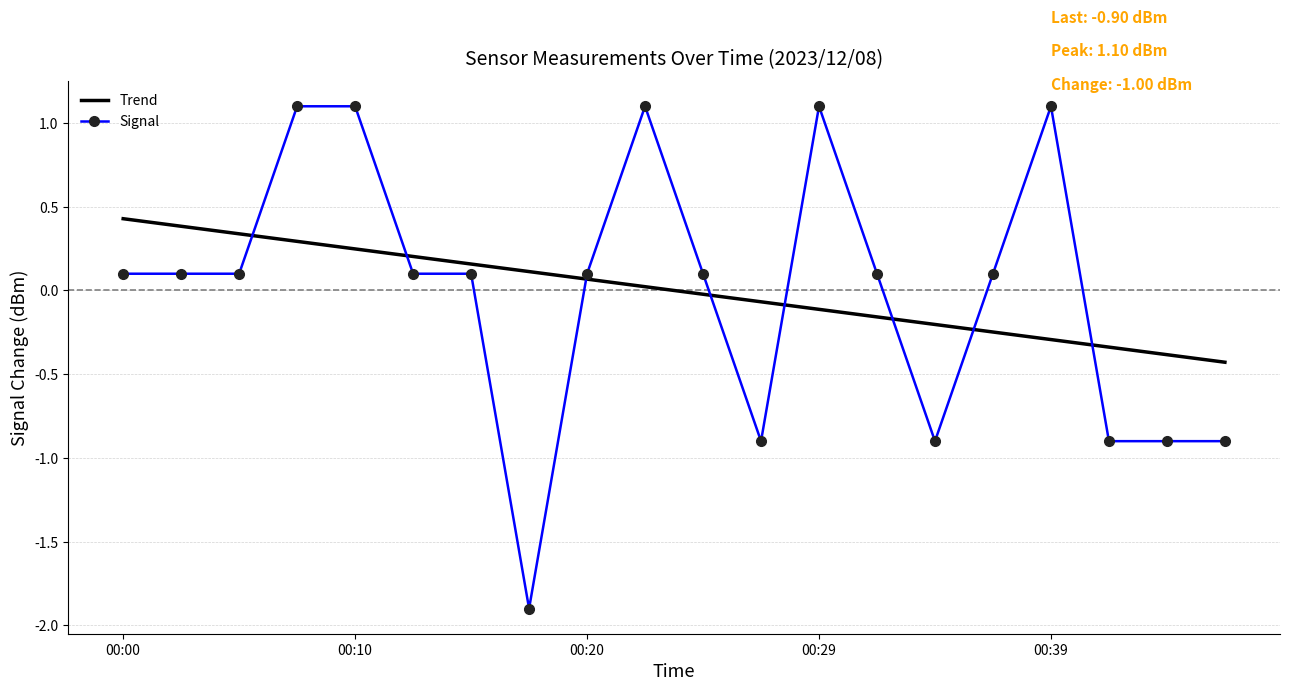

What is the minimum value for Trend?

-0.4